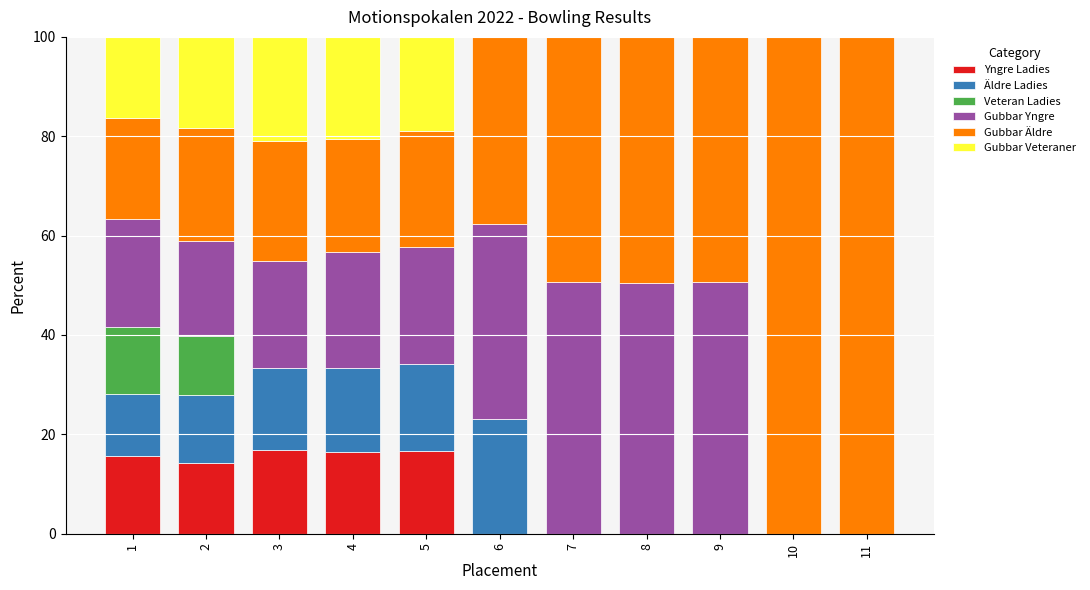

What is the highest value of the Yngre Ladies series?

16.8